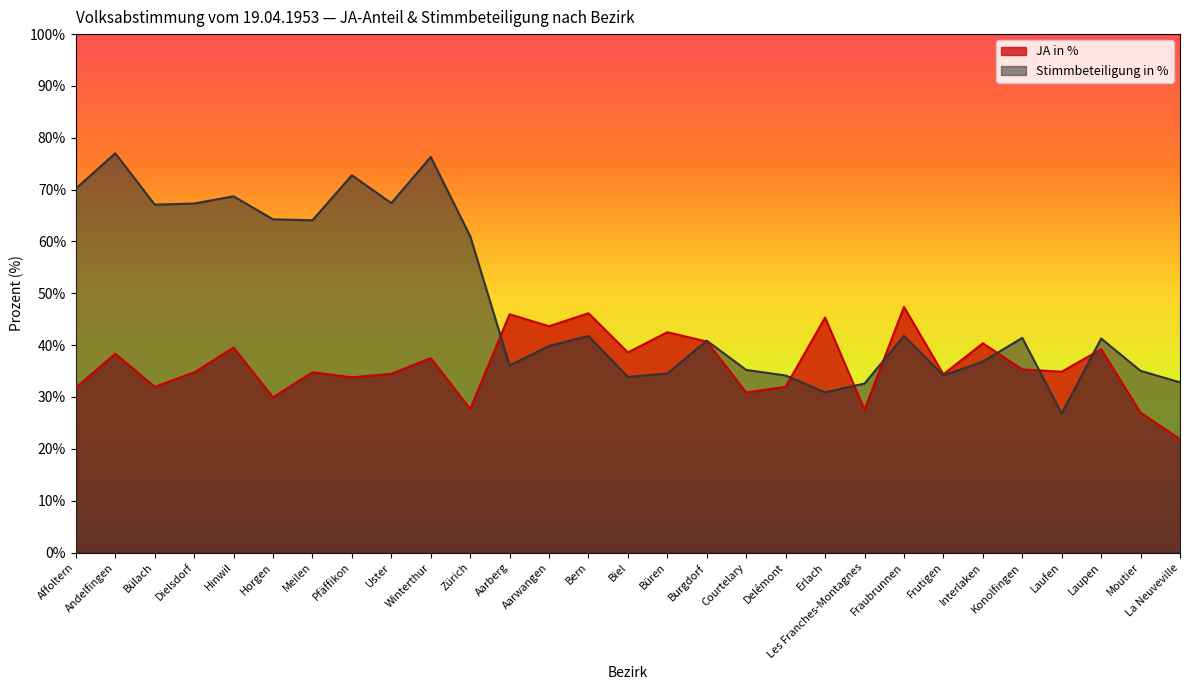

After their last crossing, which series has the higher values: Stimmbeteiligung in % or JA in %?

Stimmbeteiligung in %